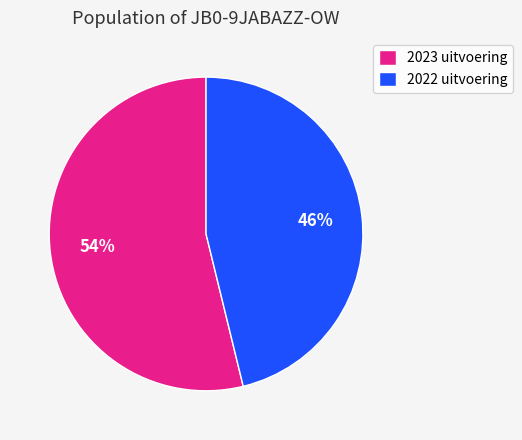

Combined, do 2022 uitvoering and 2023 uitvoering account for over 50%?

Yes